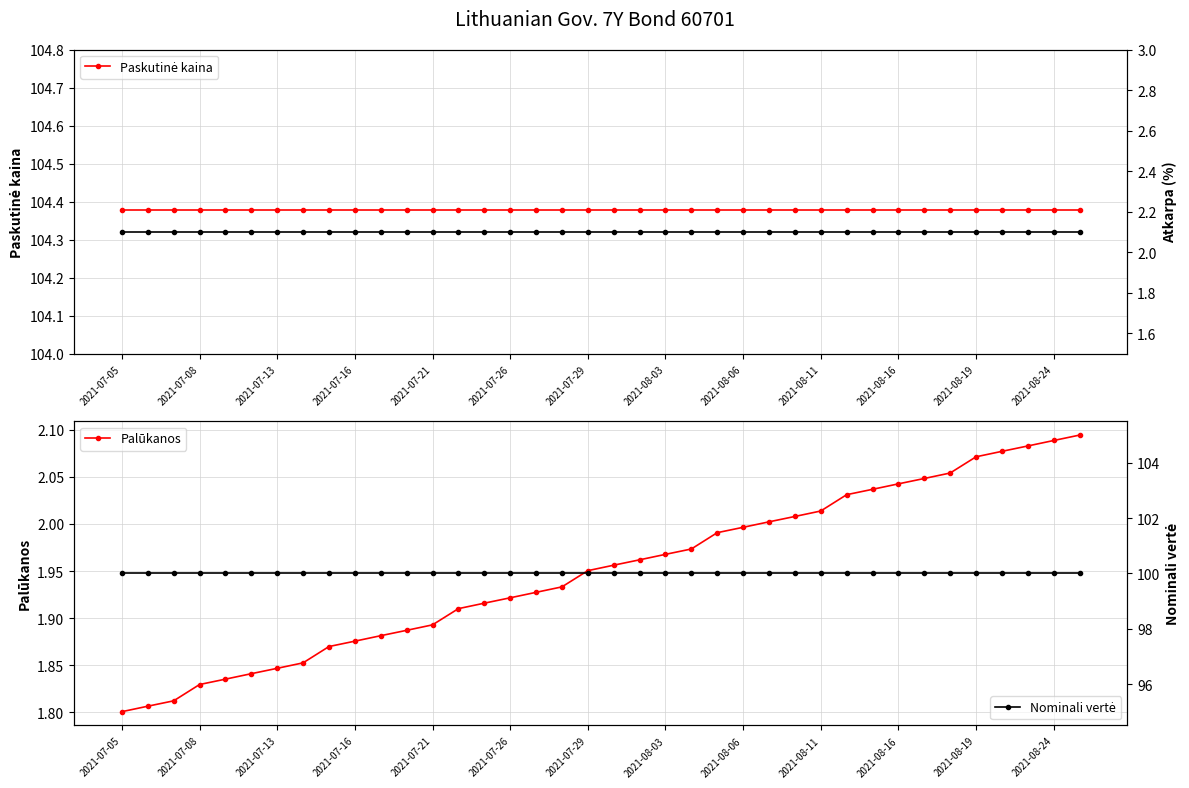

List the labels in order of Nominali vertė value, smallest first.

2021-07-05, 2021-07-08, 2021-07-13, 2021-07-16, 2021-07-21, 2021-07-26, 2021-07-29, 2021-08-03, 2021-08-06, 2021-08-11, 2021-08-16, 2021-08-19, 2021-08-24, 13, 14, 15, 16, 17, 18, 19, 20, 21, 22, 23, 24, 25, 26, 27, 28, 29, 30, 31, 32, 33, 34, 35, 36, 37